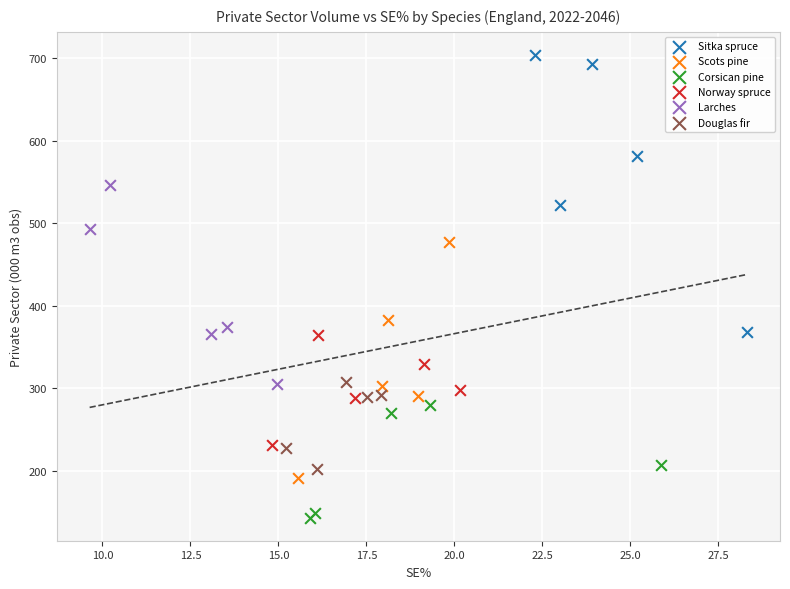

What are all the series names shown in the legend?

Sitka spruce, Scots pine, Corsican pine, Norway spruce, Larches, Douglas fir